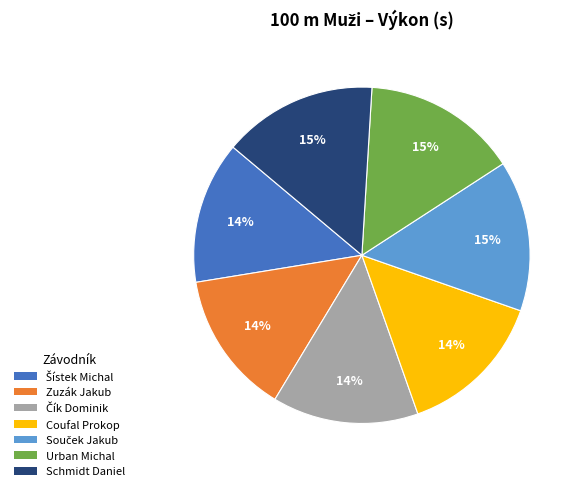

Does Schmidt Daniel account for over 50% of the chart?

No